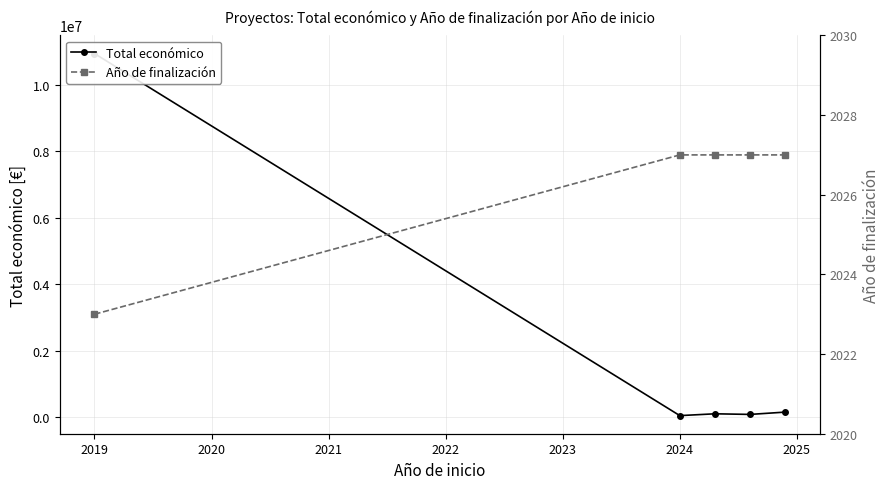

How many lines are shown in the chart?

2